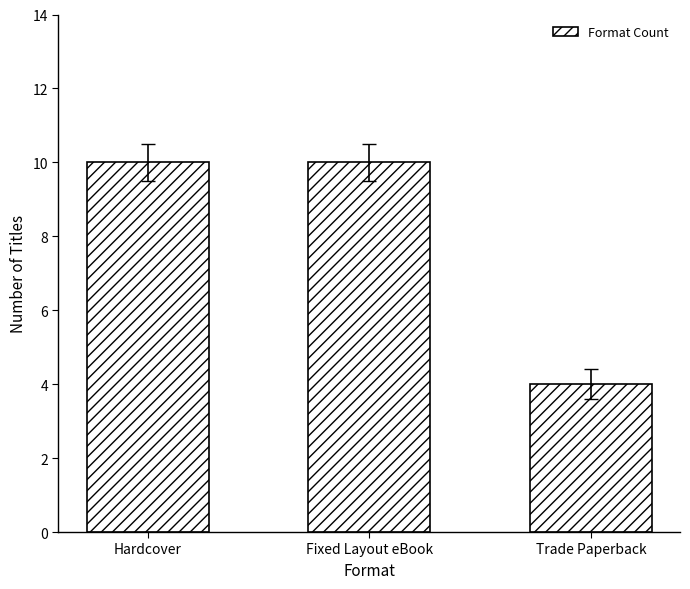

What is the sum of the values at Trade Paperback and Hardcover?

14